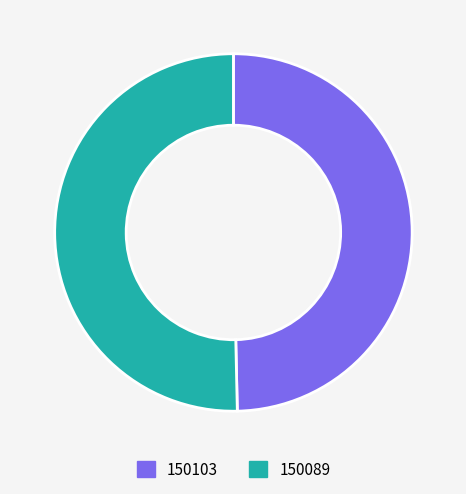

Is it true that 150103 is 50% of the pie?

True